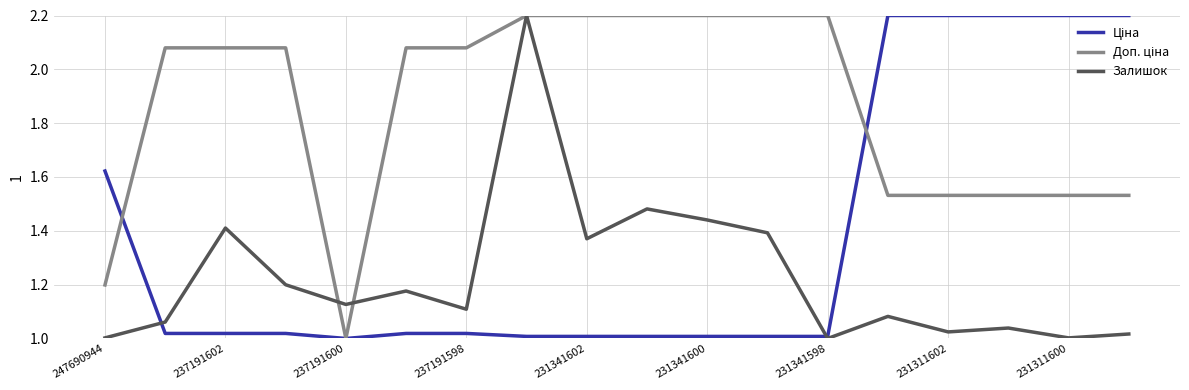

What is the maximum value shown in the chart?

2.2